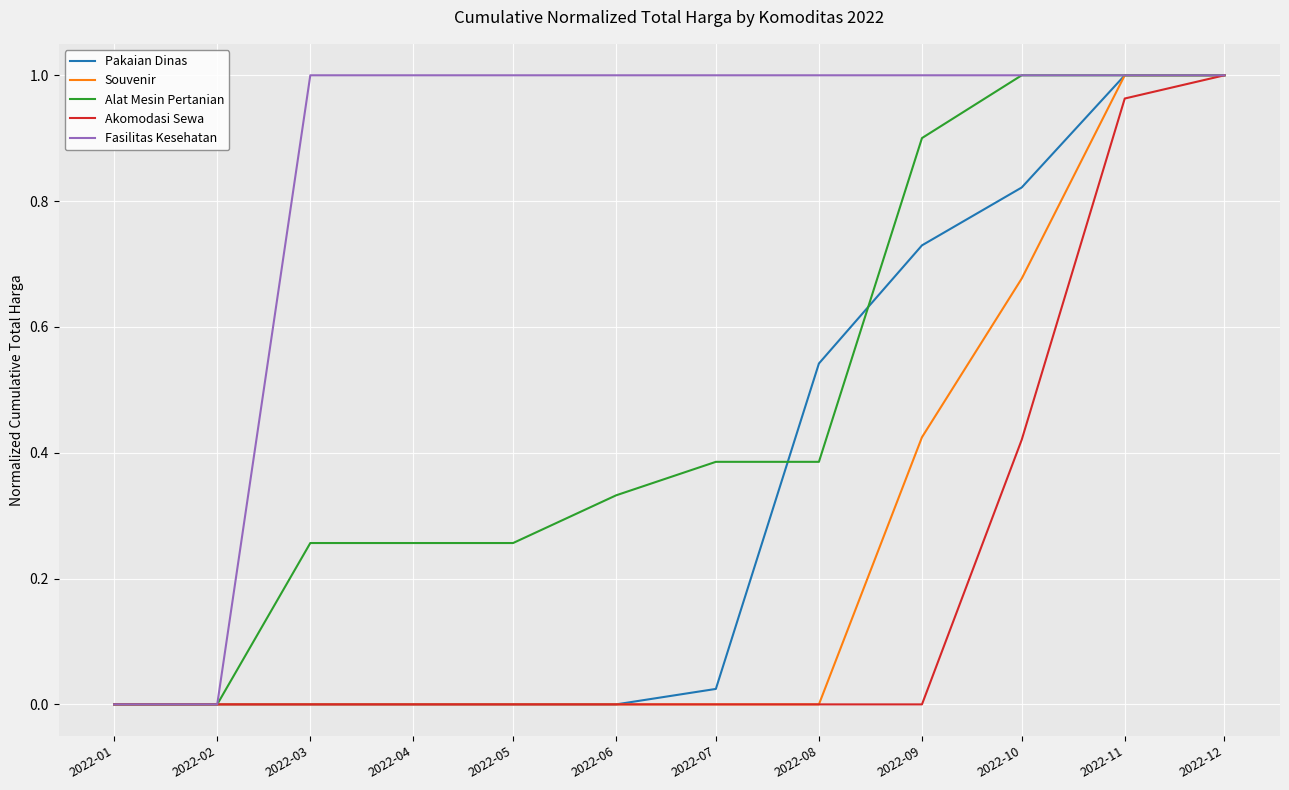

Which series has the largest total across all categories?

Fasilitas Kesehatan